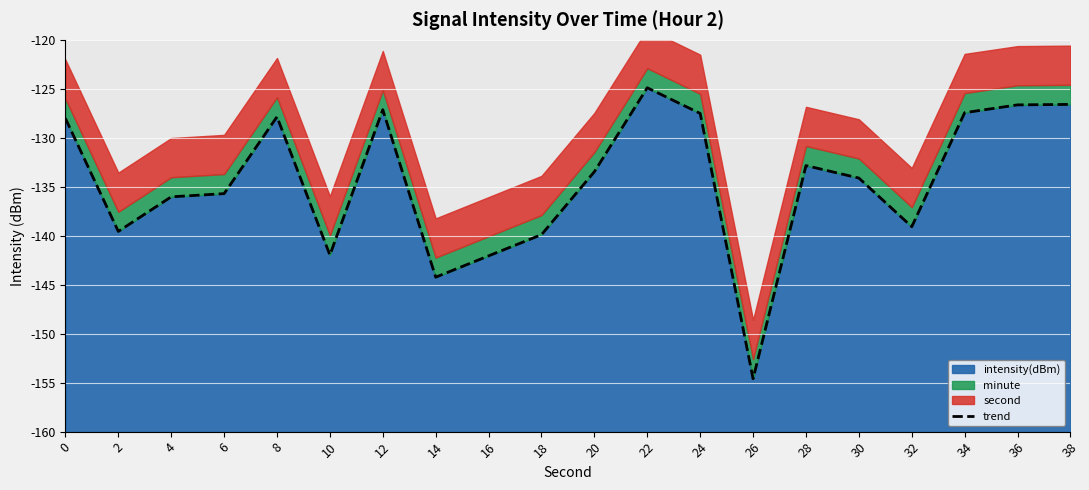

The chart shows a value of -142.0 at 10. True or false?

True